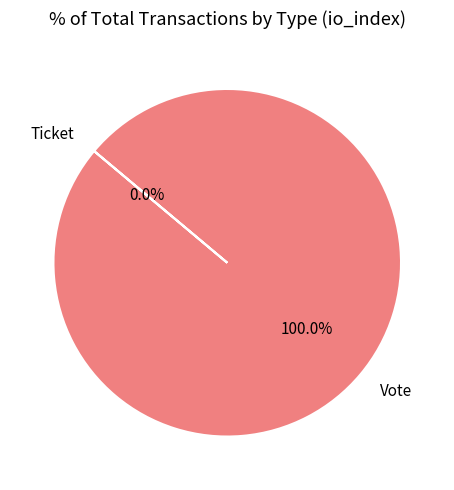

How many slices are in this pie chart?

2